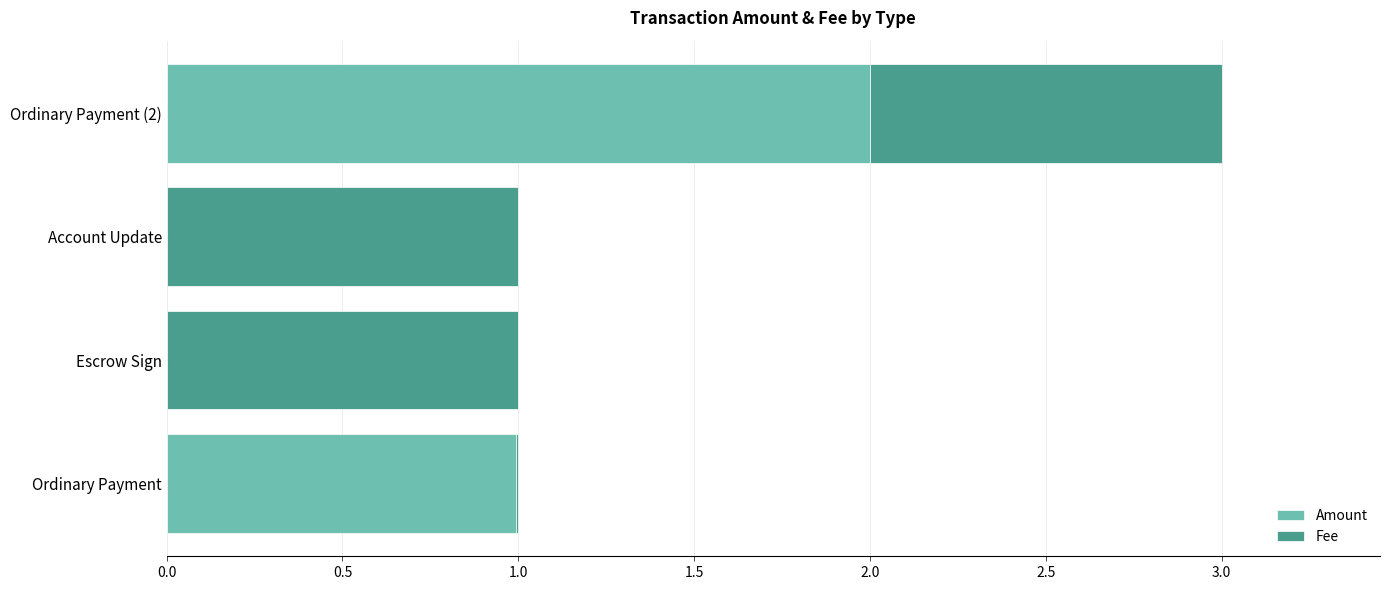

Which category has the highest value in the Amount series?

Ordinary Payment (2)